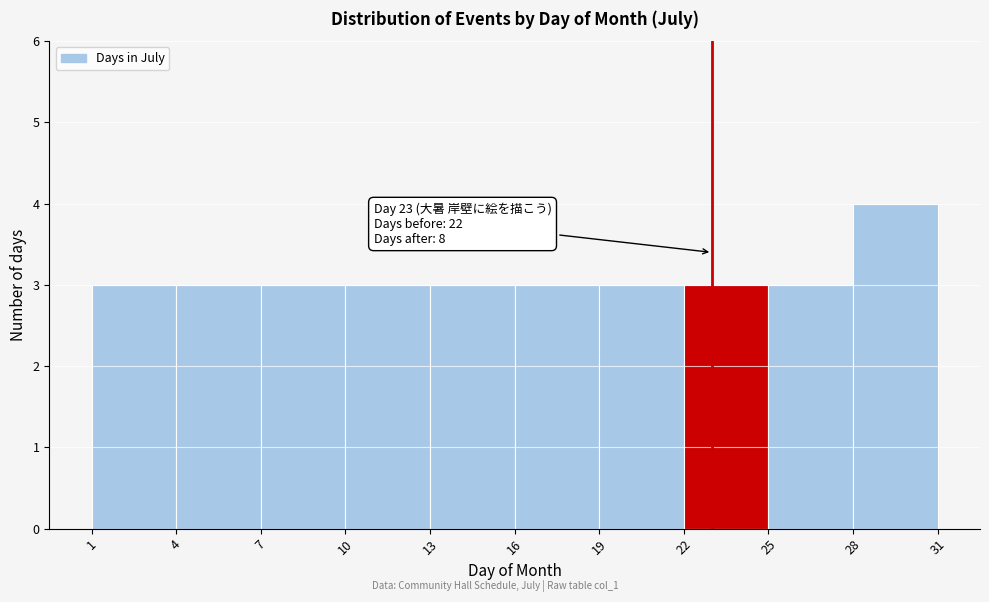

Which range on the x-axis has the tallest bar?

28 to 31